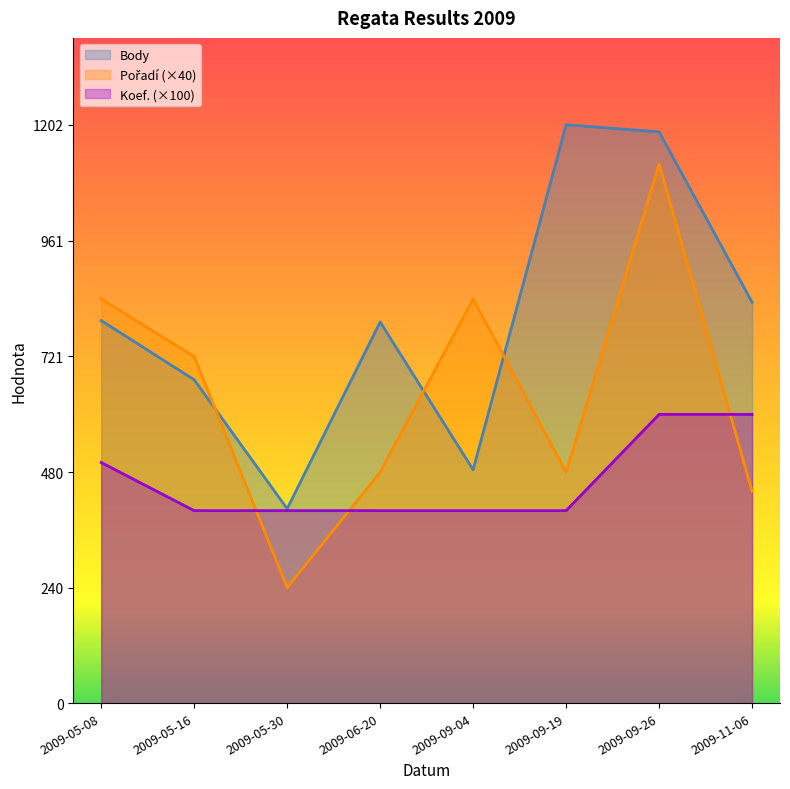

Rank the series at 2009-09-04 from lowest to highest value.

Koef., Body, Pořadí